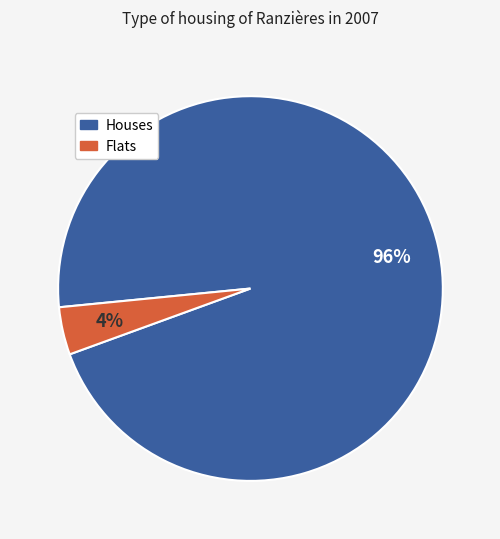

To the nearest percent, what is the difference between the largest and smallest slice percentages?

92%